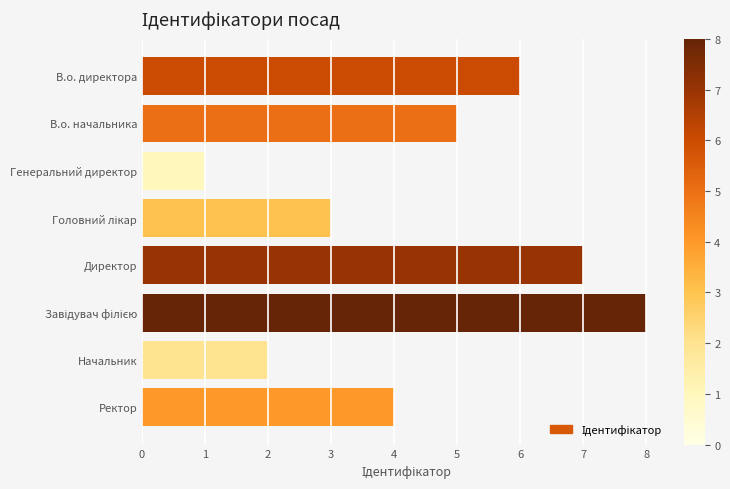

The chart shows a value of 11 at В.о. директора. True or false?

False